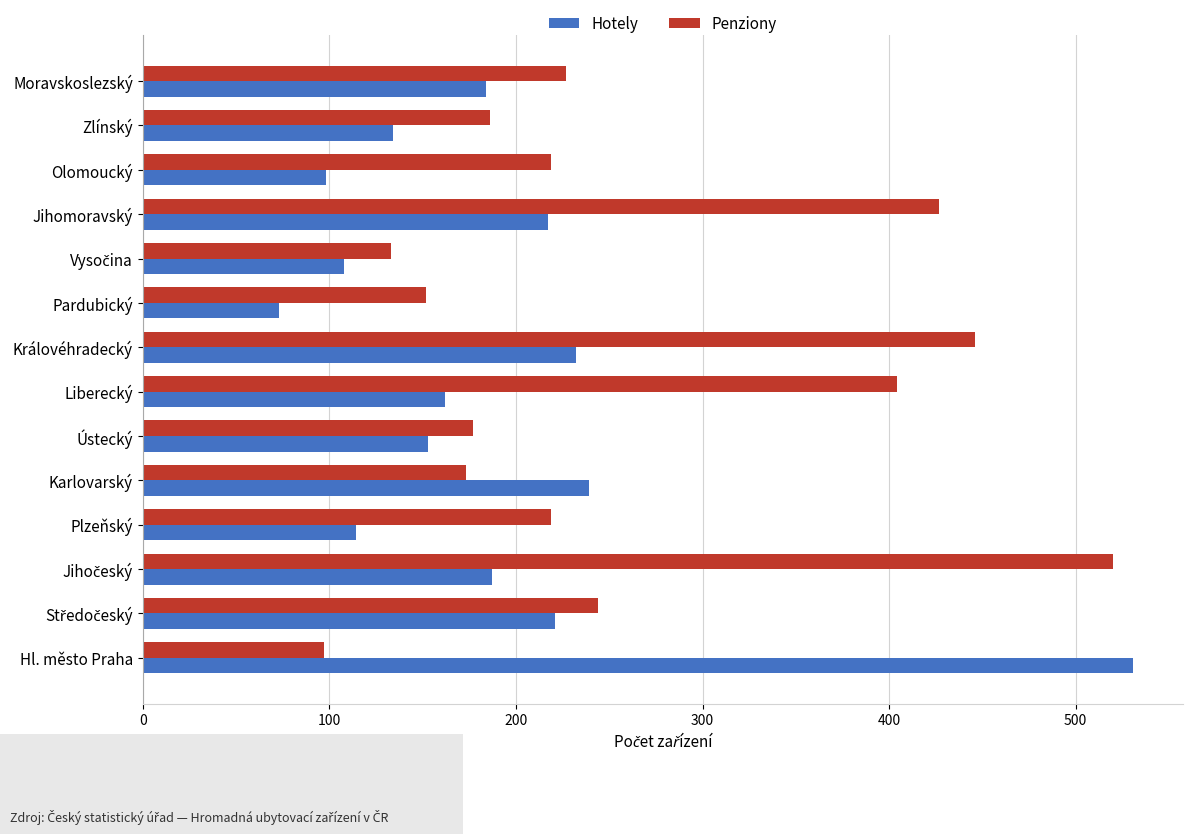

Is the value of Penziony at Karlovarský greater than the value of Hotely at Hl. město Praha?

No